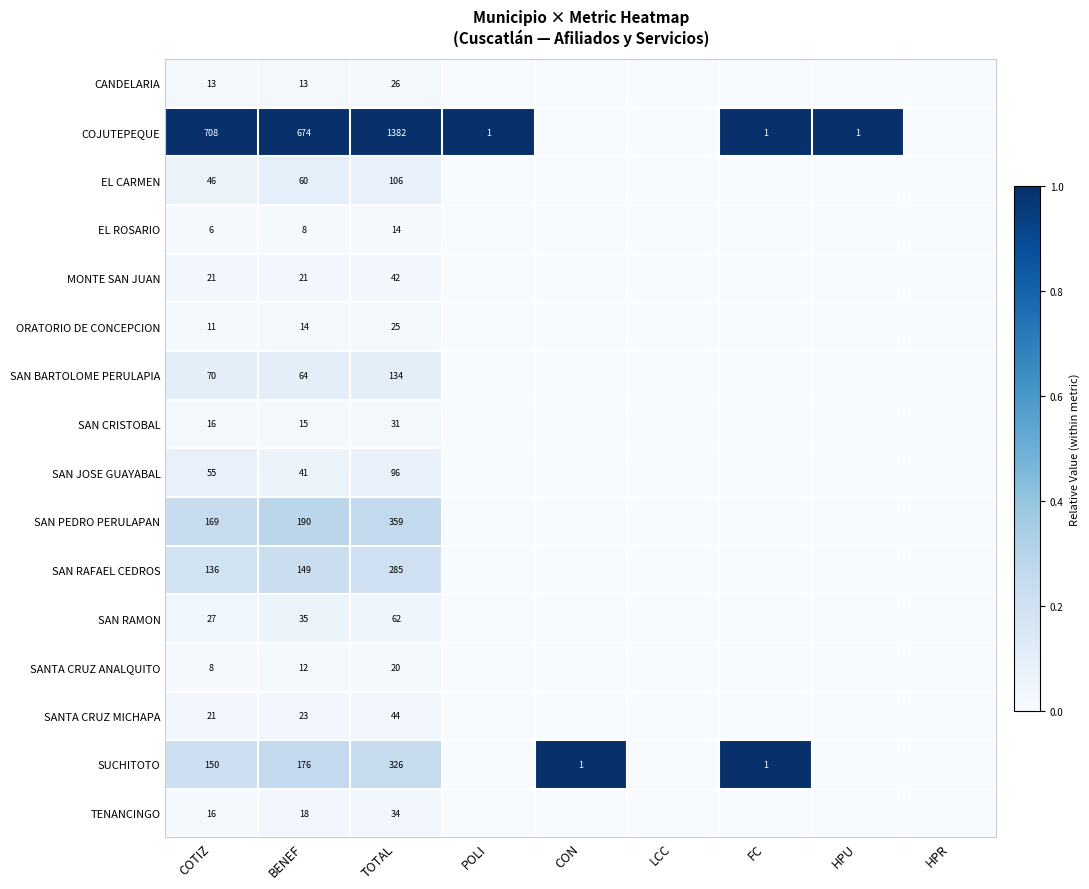

Is it true that SANTA CRUZ ANALQUITO equals 8 at COTIZ?

True